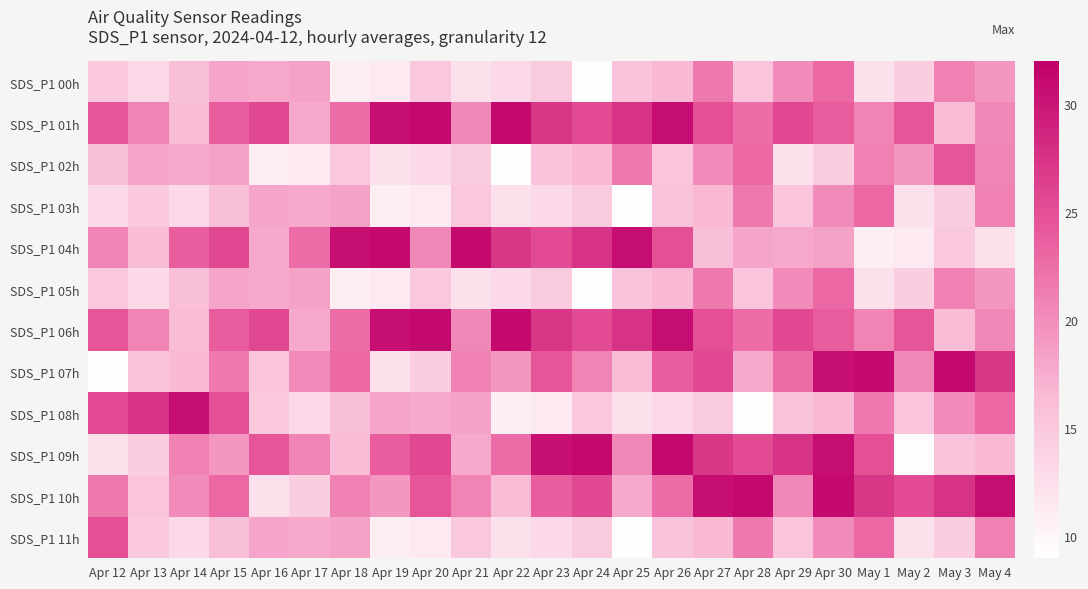

At how many categories does at least one series exceed 15?

23